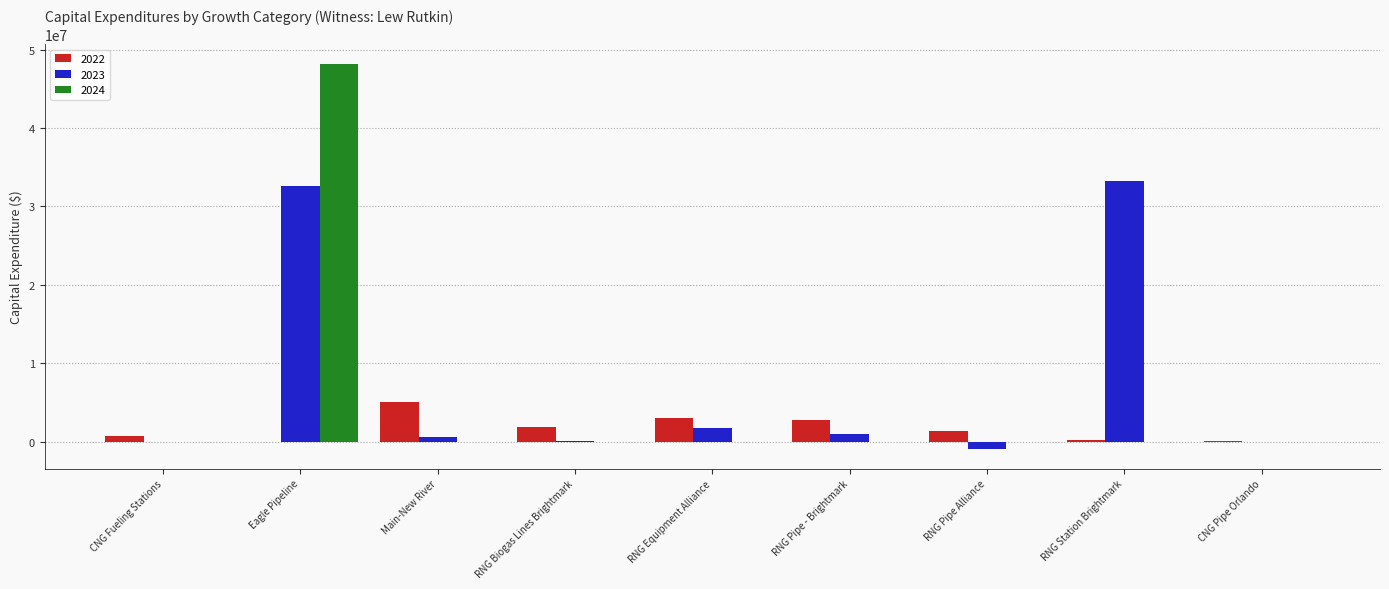

What value does the 2022 series have at Main-New River?

5003448.2